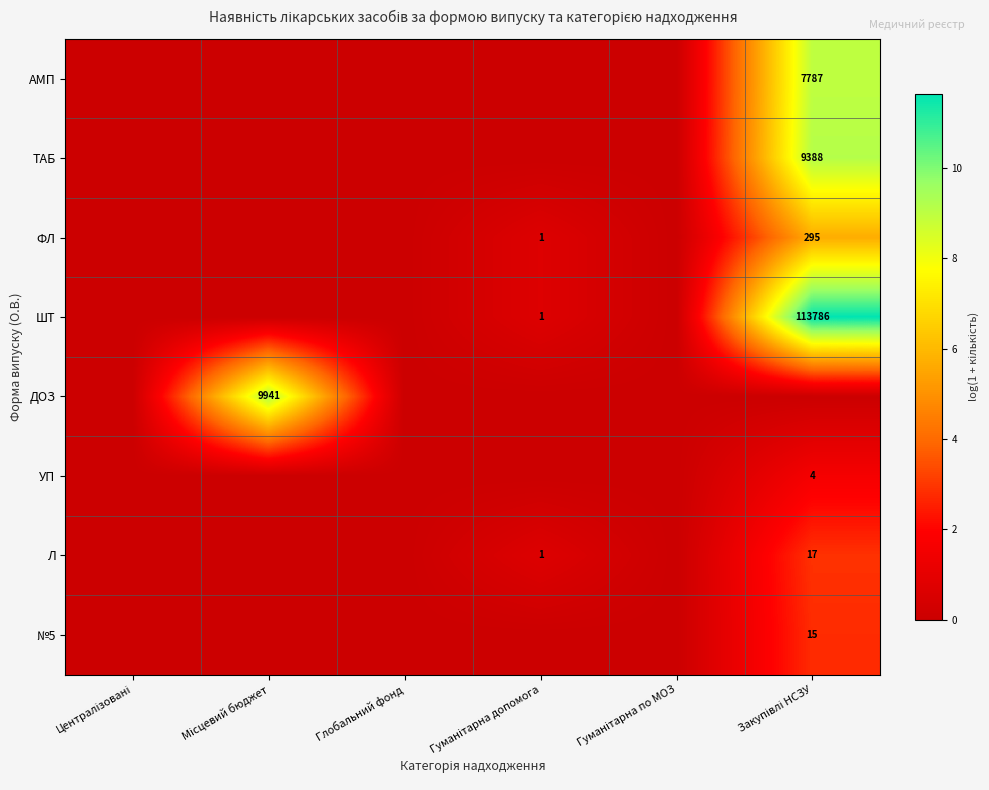

Is it true that ДОЗ equals 0.0 at Глобальний фонд?

True